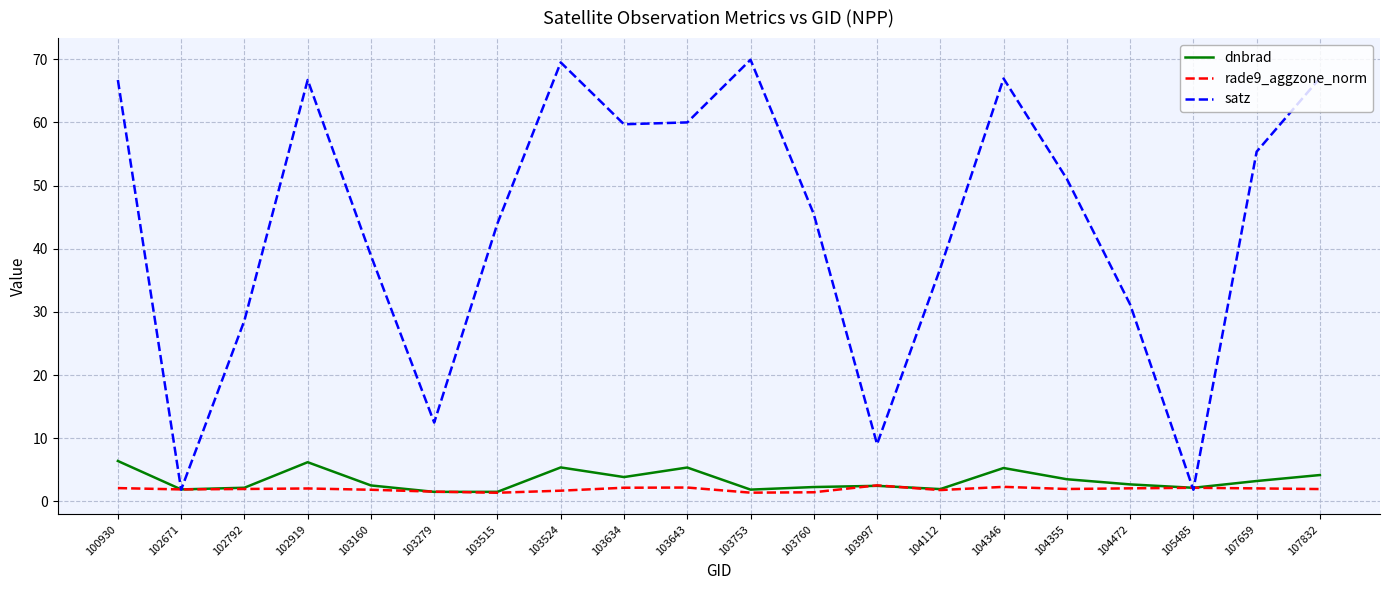

Rank the series by their maximum value, from lowest to highest.

rade9_aggzone_norm, dnbrad, satz